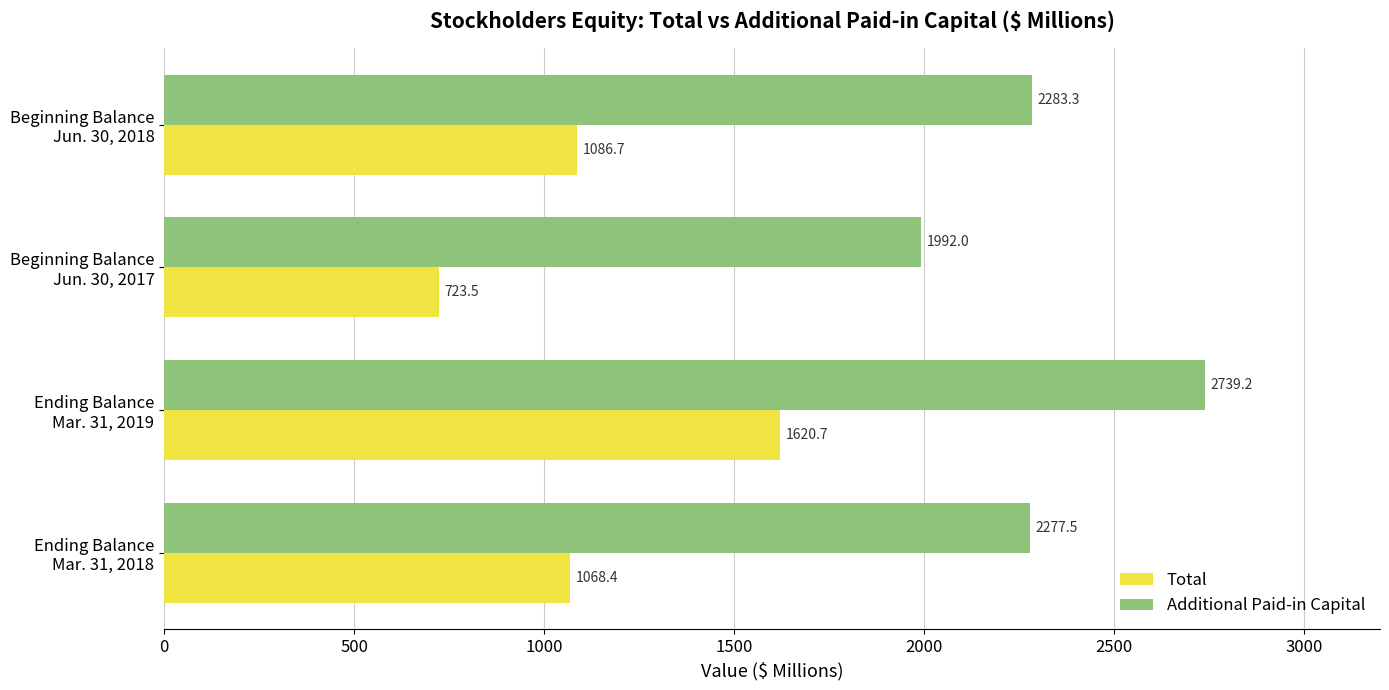

What is the minimum value shown in the chart?

723.5